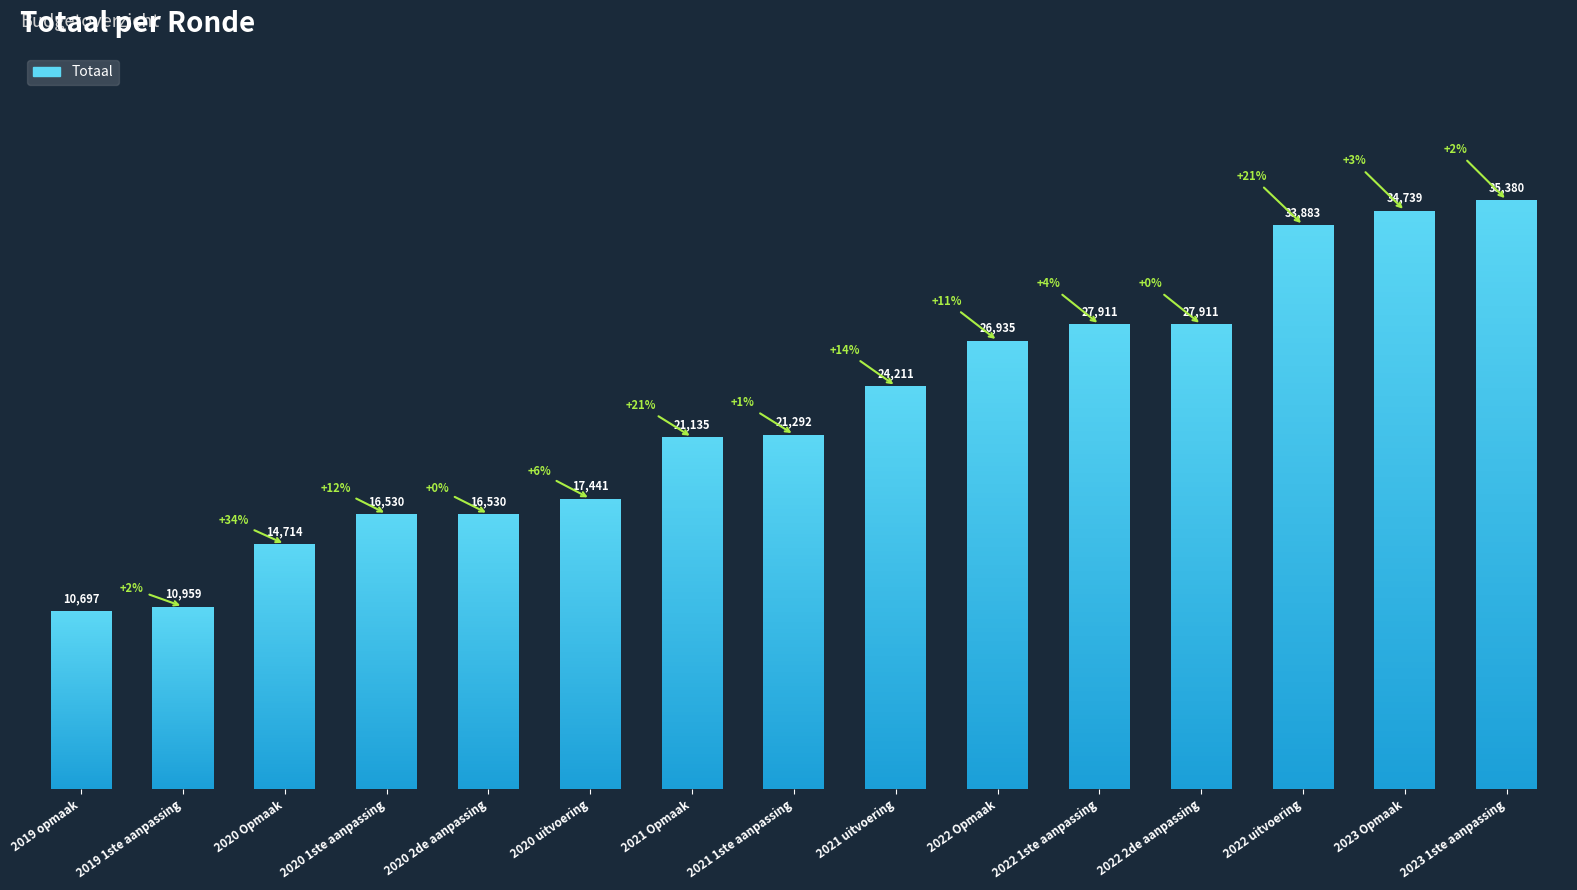

The value at 2021 Opmaak is 31183. True or false?

False